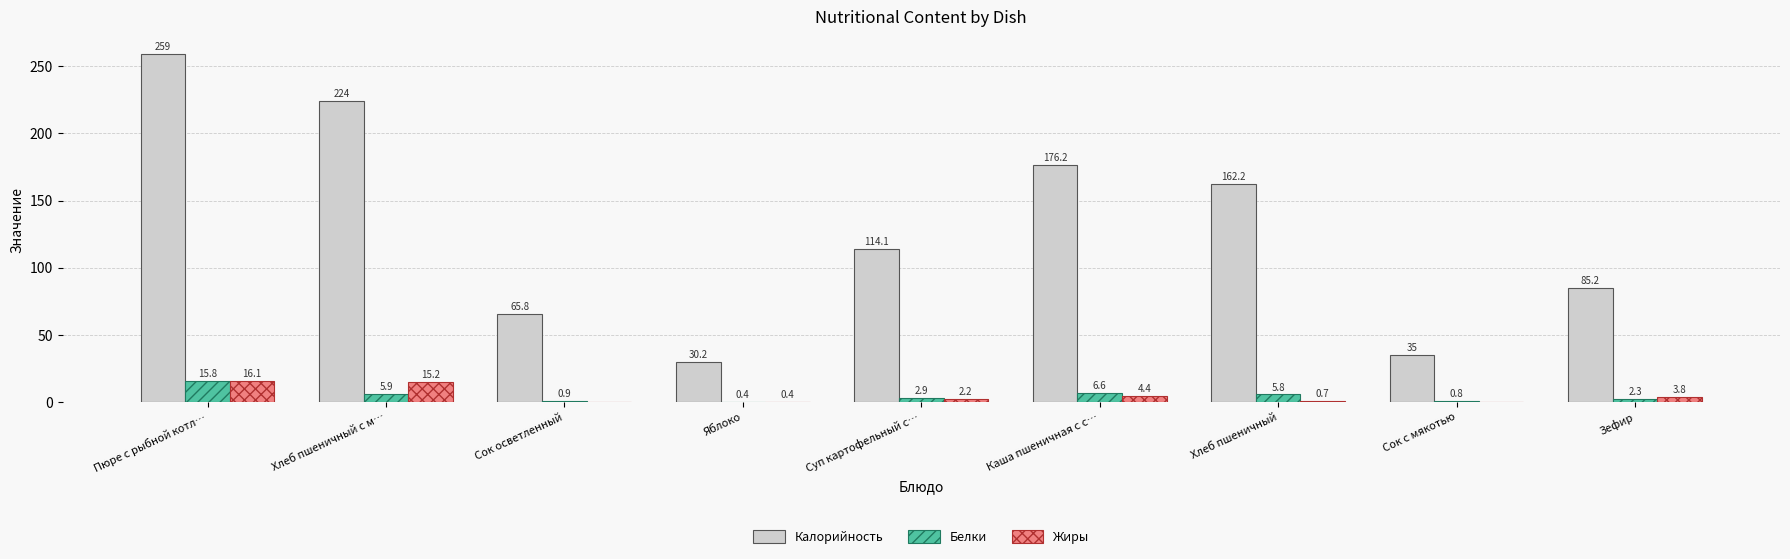

Count the number of data series in this chart.

3